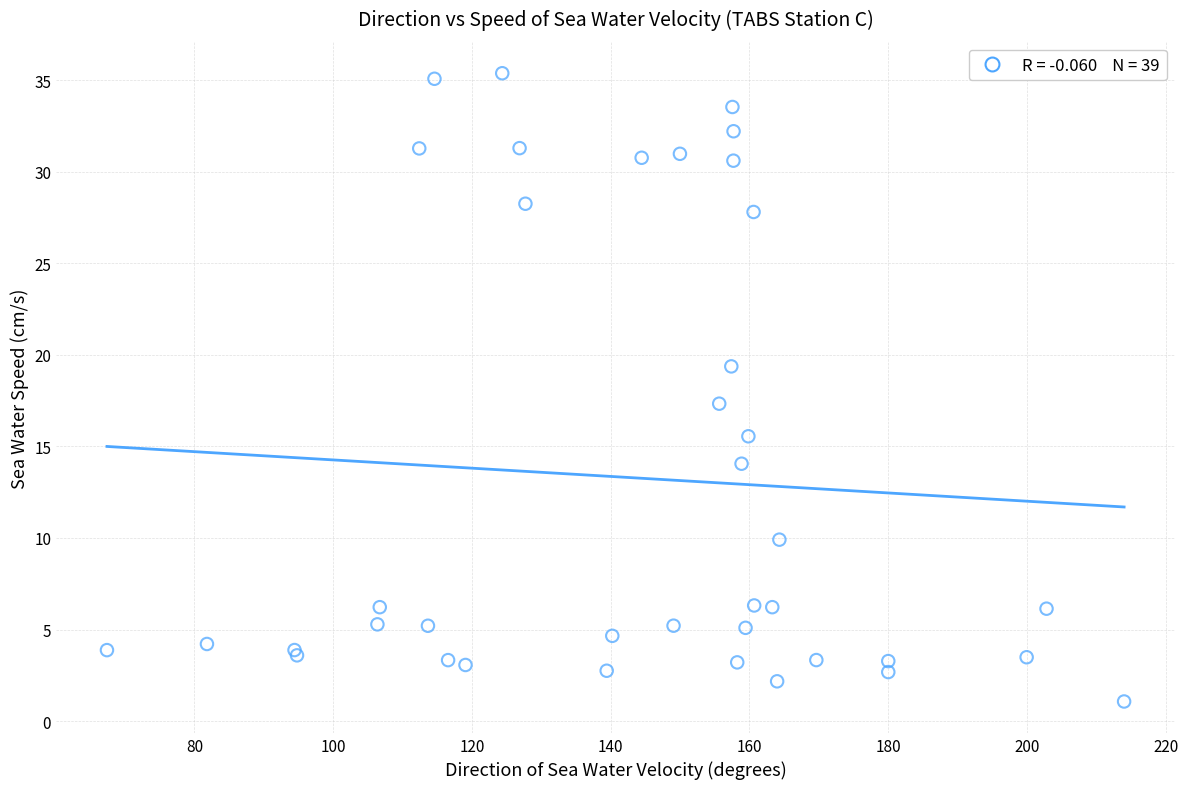

What Y value in the scatter plot is closest to 18?

17.3